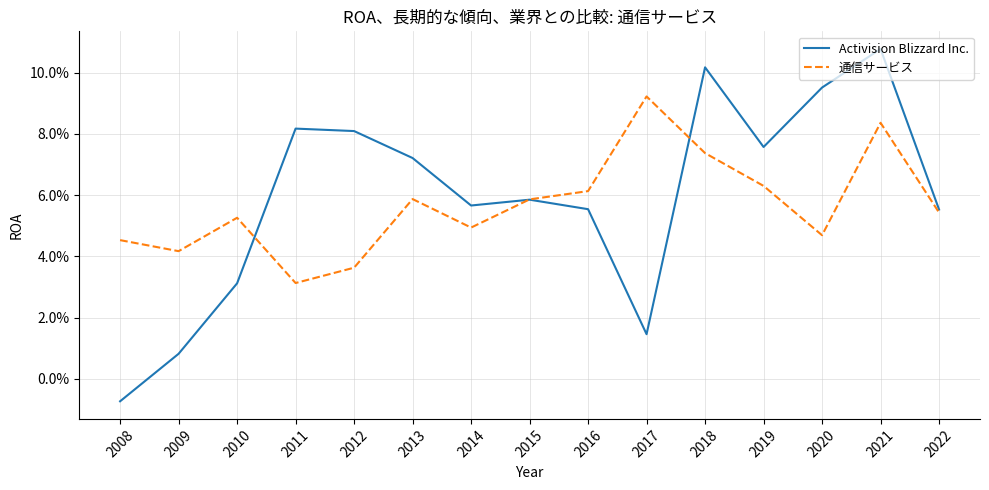

Does the chart have visible grid lines?

Yes